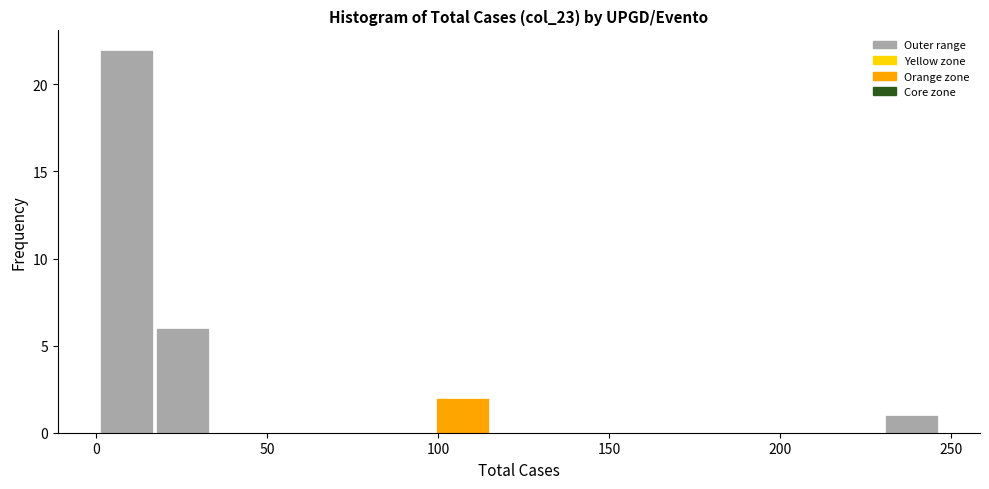

Around what value on the x-axis is the tallest bar? Give the approximate position of its centre, as read against the axis.

10